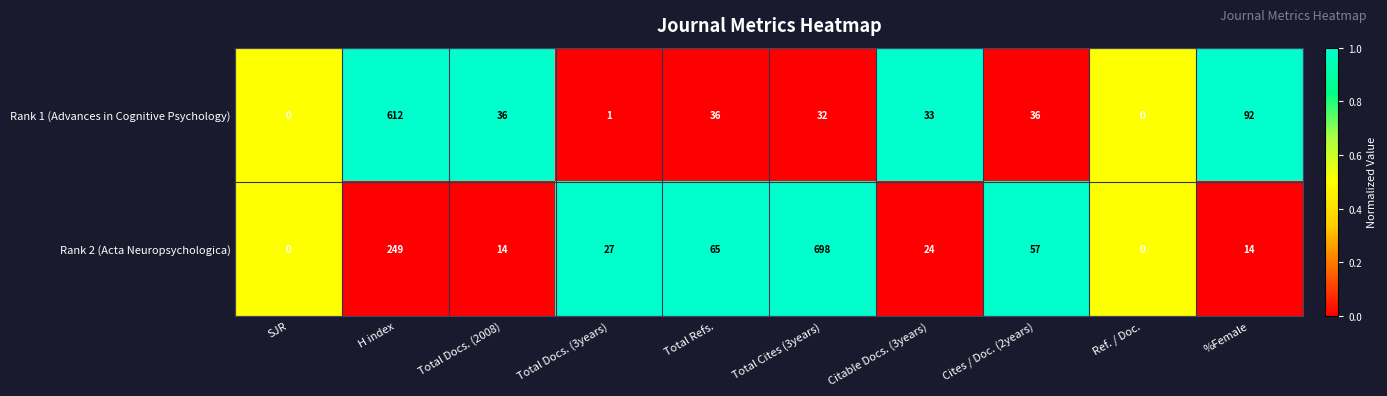

How many positive values does the Rank 2 (Acta Neuropsychologica) series have?

8